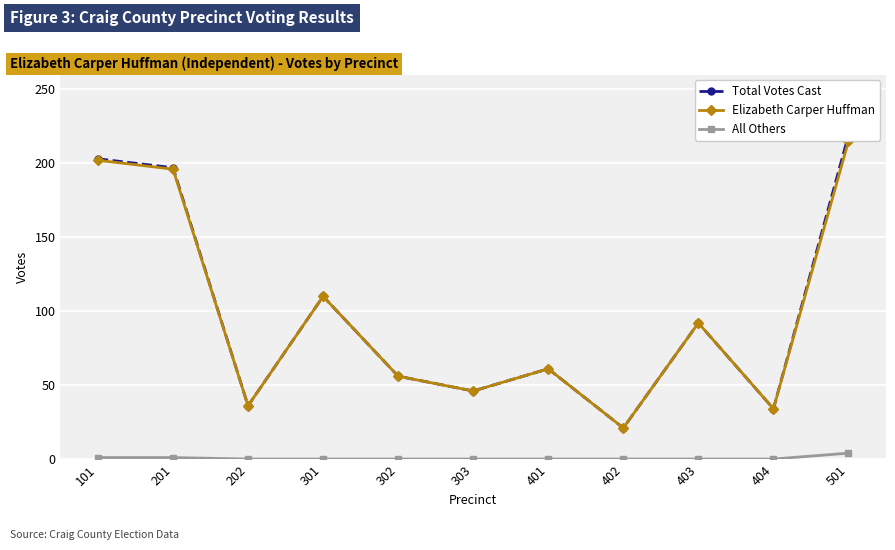

What is the greatest value displayed?

219